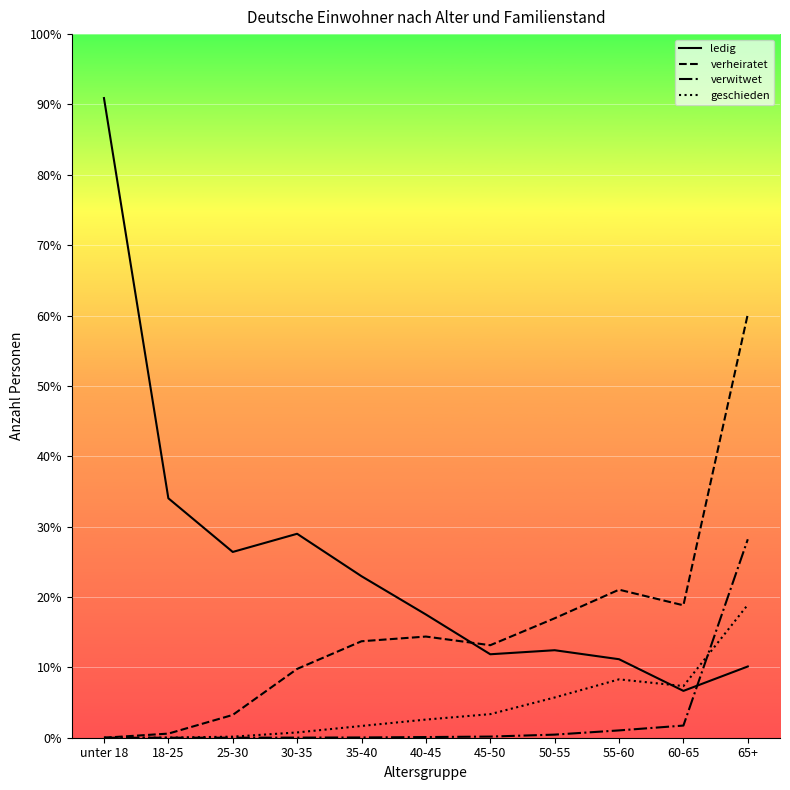

What is the total value across all series at 30-35?

222116